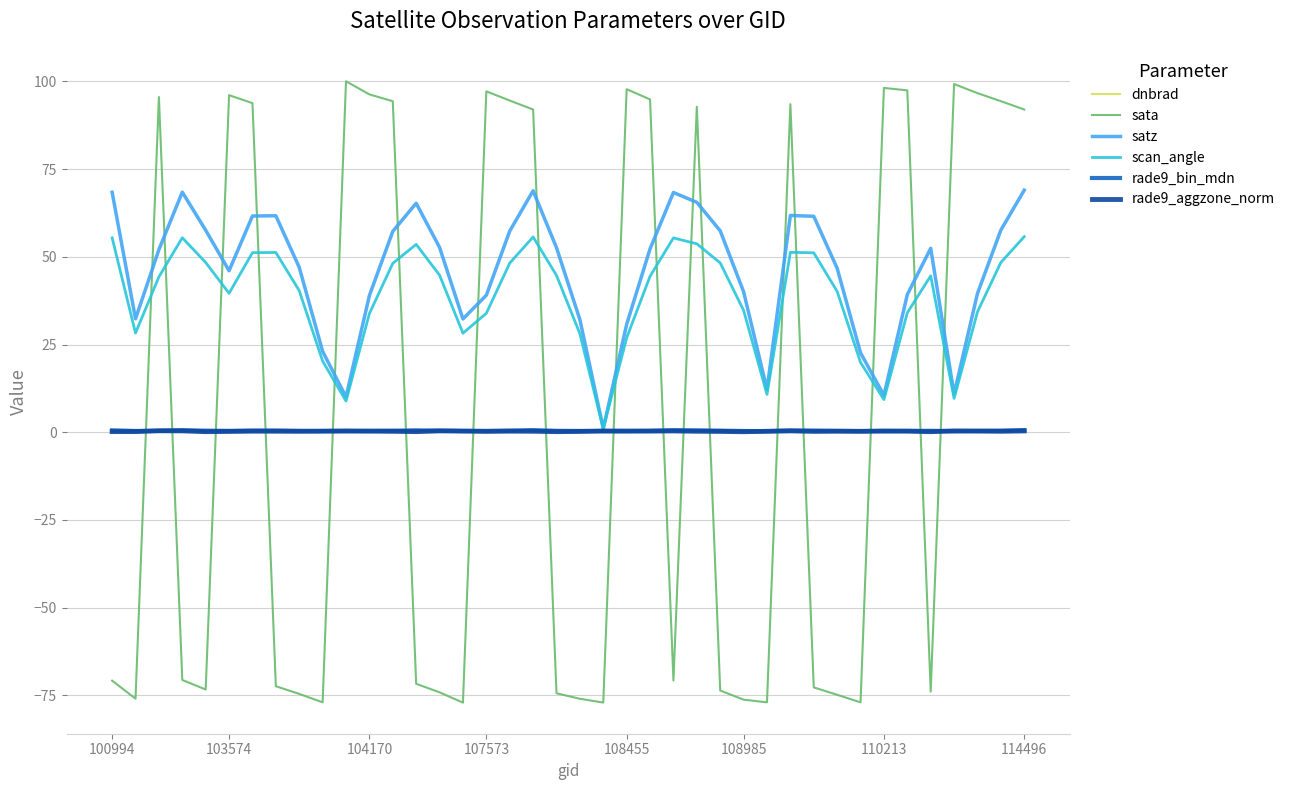

What is the minimum value shown in the chart?

-77.1